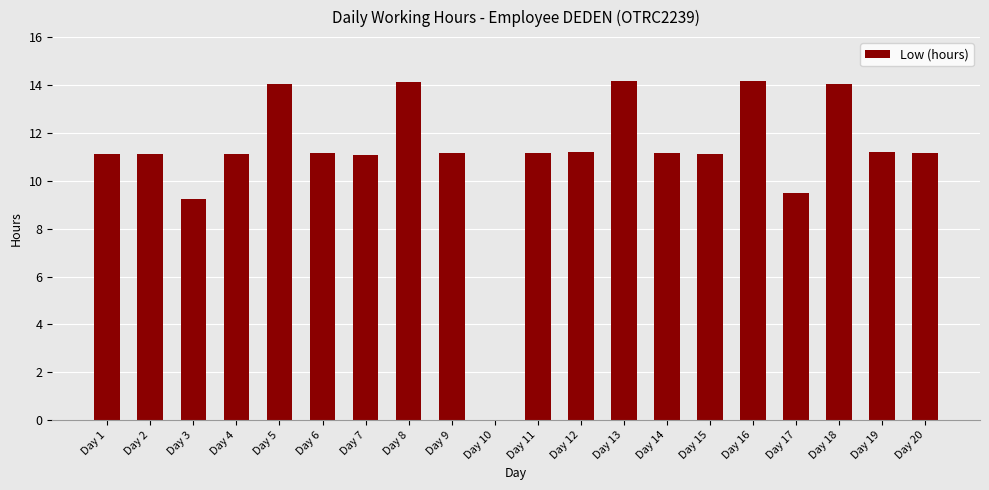

What is the difference between the values at Day 12 and Day 17?

1.7